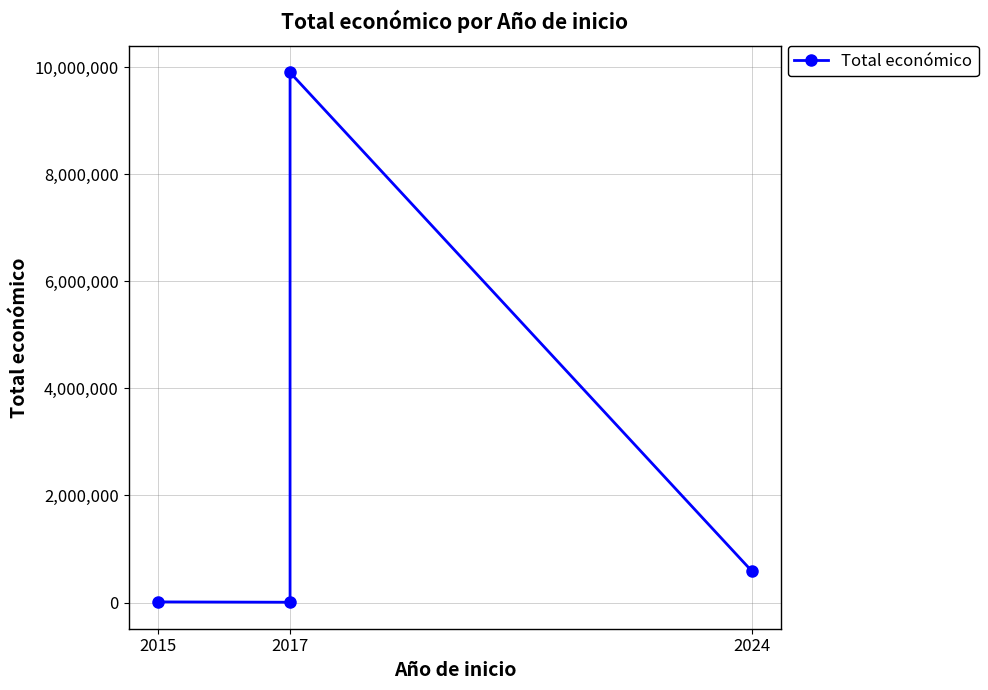

What is the minimum value shown in the chart?

5950